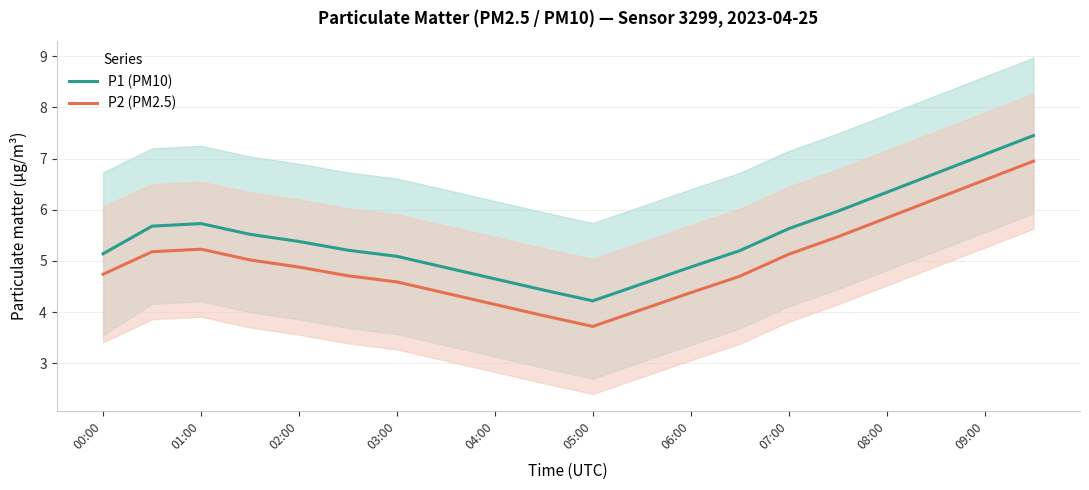

What is the highest value of the P1 (PM10) series?

7.5